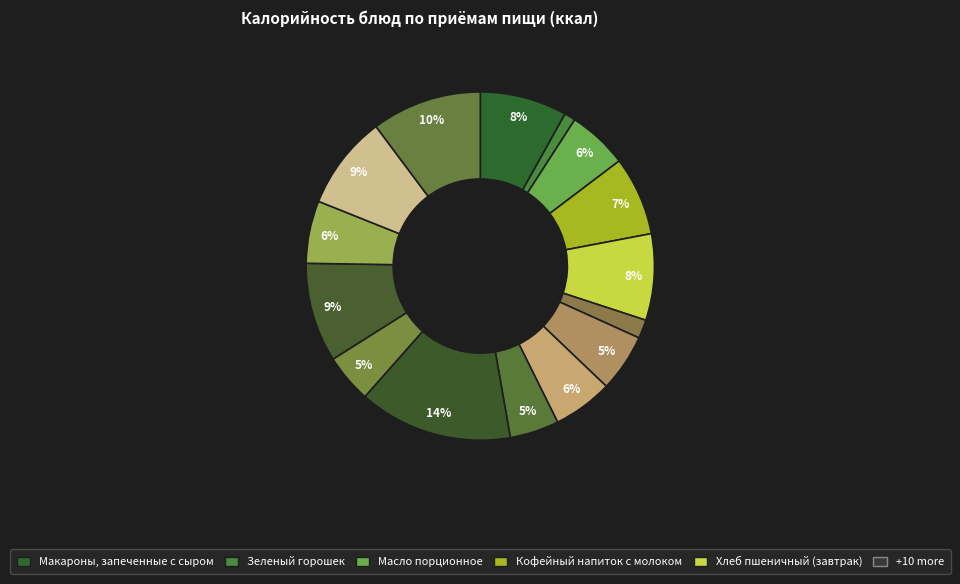

Which slice is the largest?

Картофельная запеканка с мясом